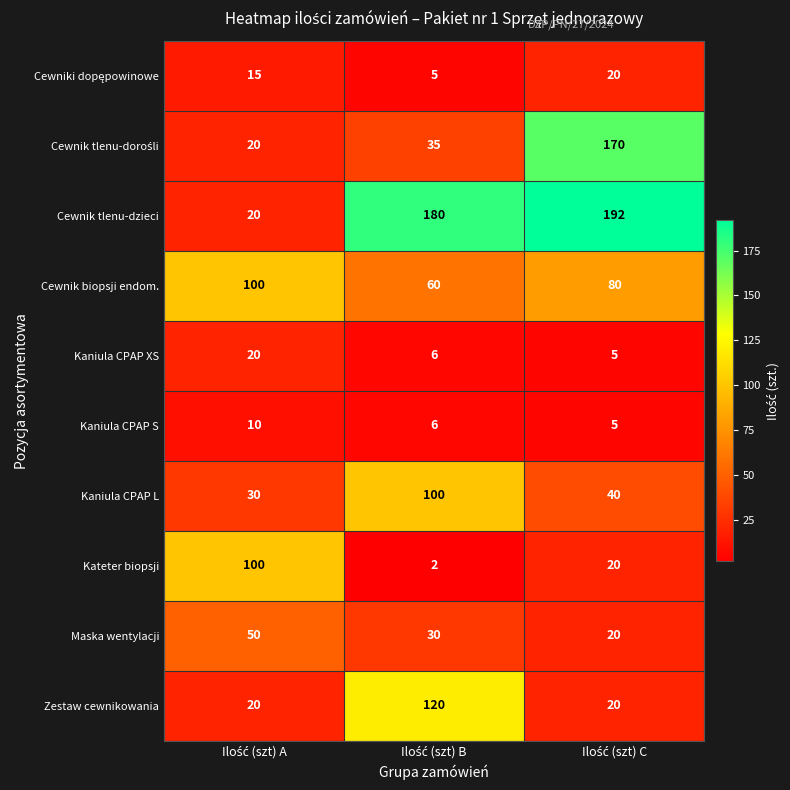

How many series are shown in this chart?

10